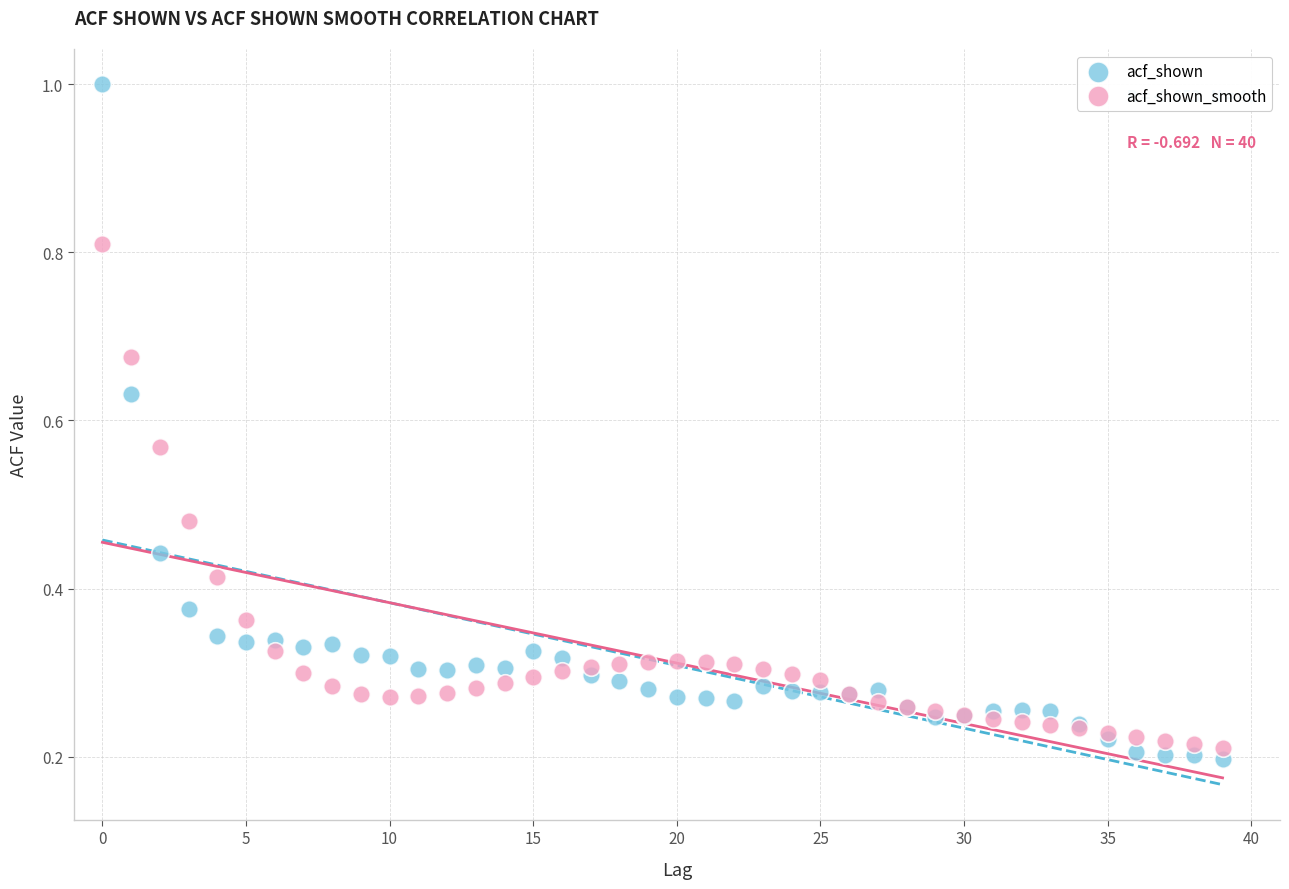

Which series has the largest Y range (max minus min)?

acf_shown